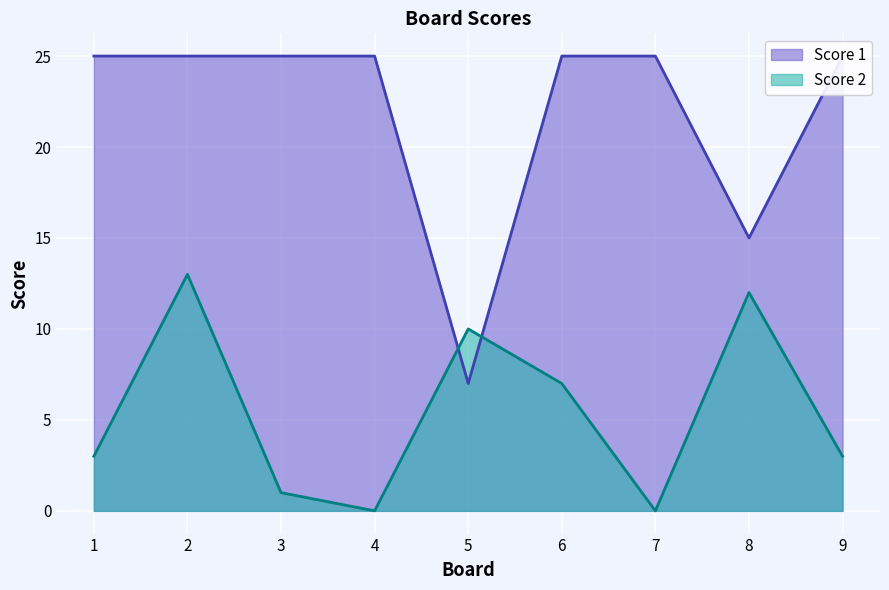

How many categories are shown in the chart?

9